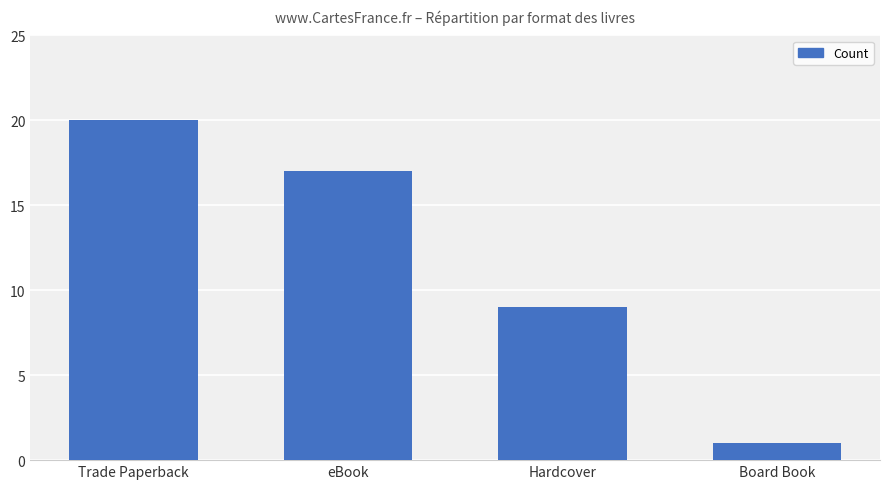

What position from the left is eBook?

2